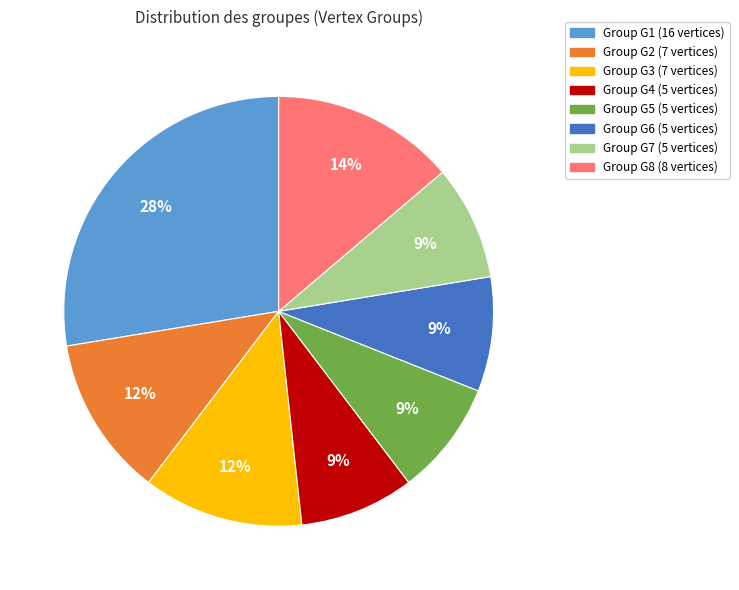

To the nearest percent, what is the average slice percentage?

12%